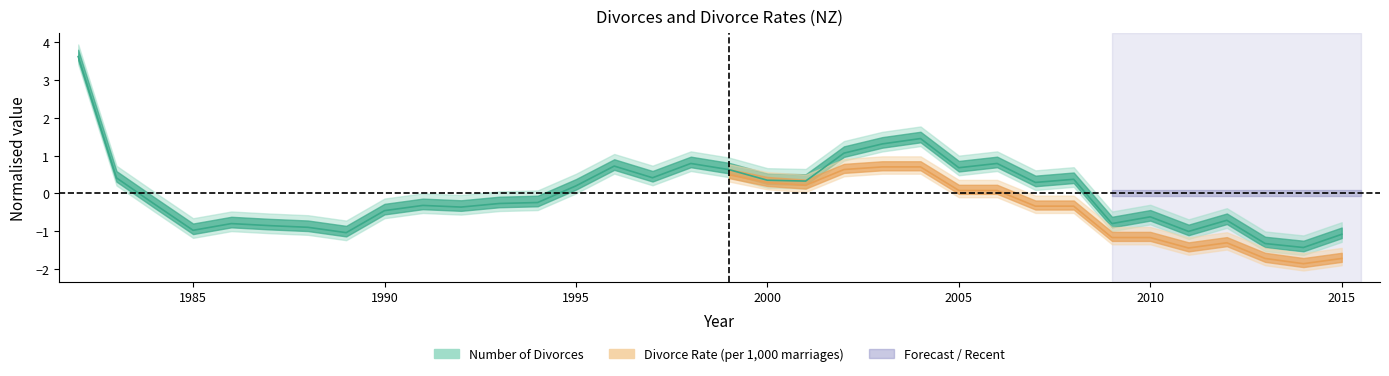

Between 2007 and 2005, which is larger?

2005